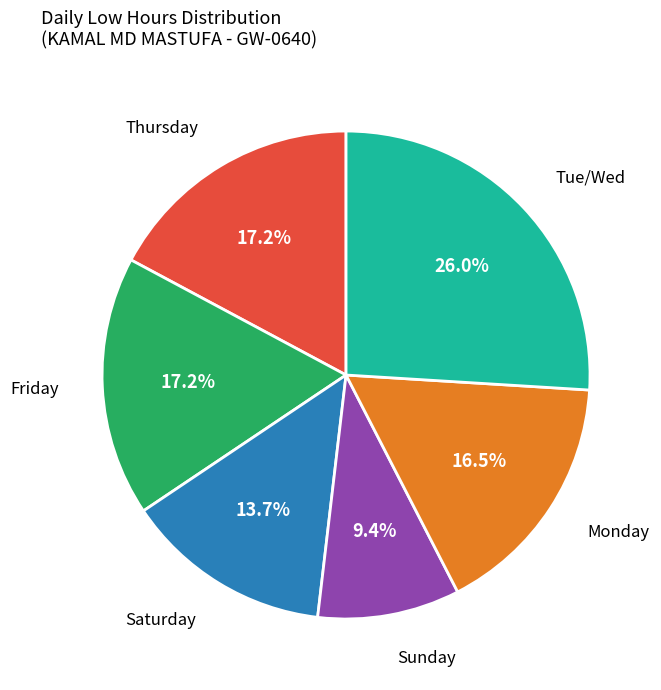

Is there a majority slice in this chart?

No